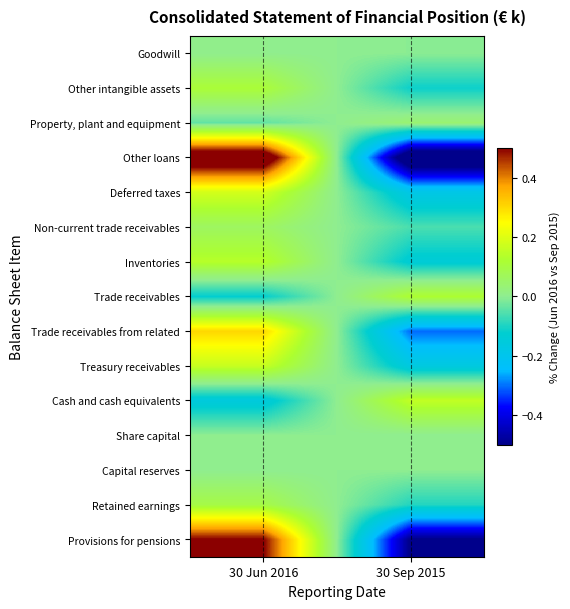

What is the total value across all series at 30 Sep 2015?

-1.9